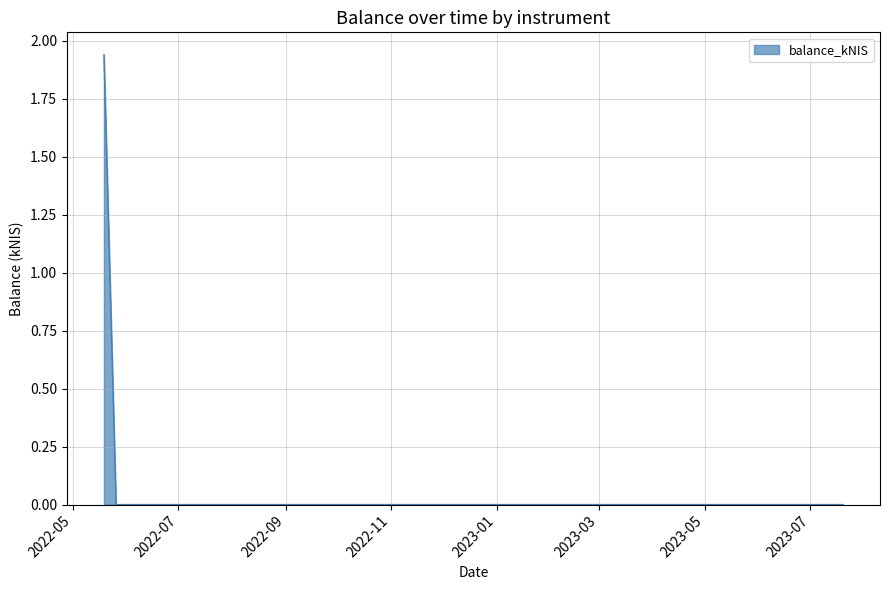

True or false: there are more than 1 points higher than both neighbors.

False